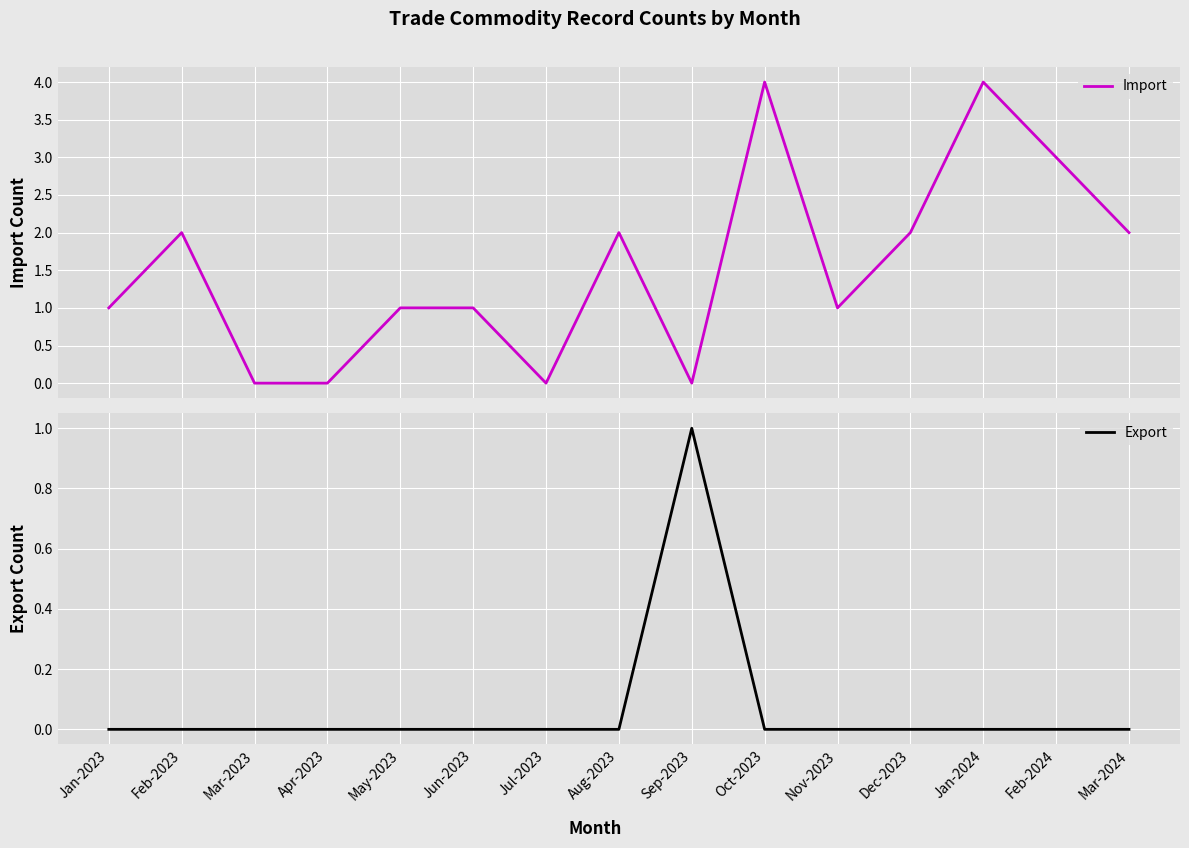

What is the difference between the highest and lowest values at Feb-2023?

2